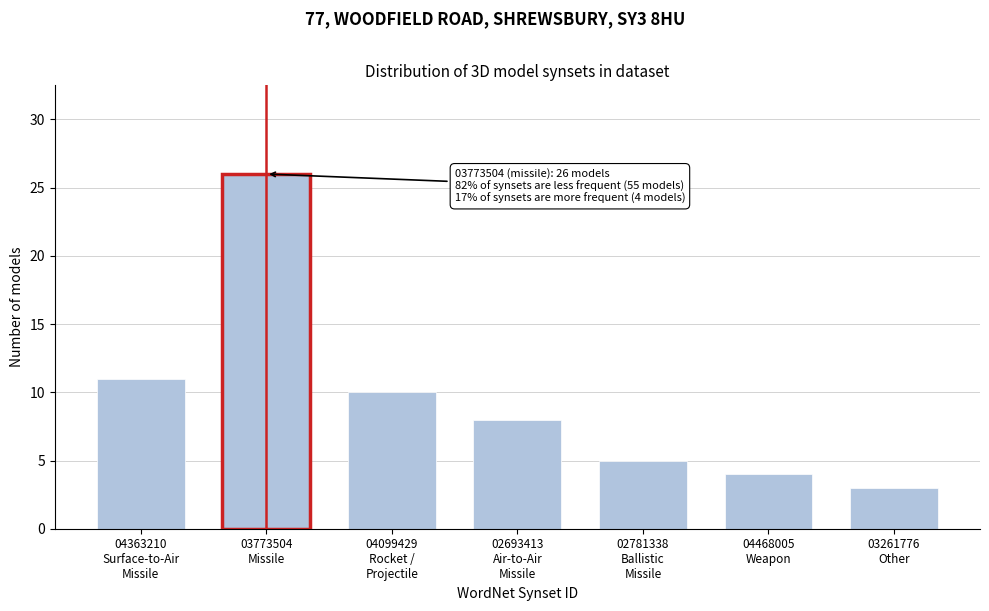

Reading right to left, transcribe all the data shown in this chart.

3	4	5	8	10	26	11